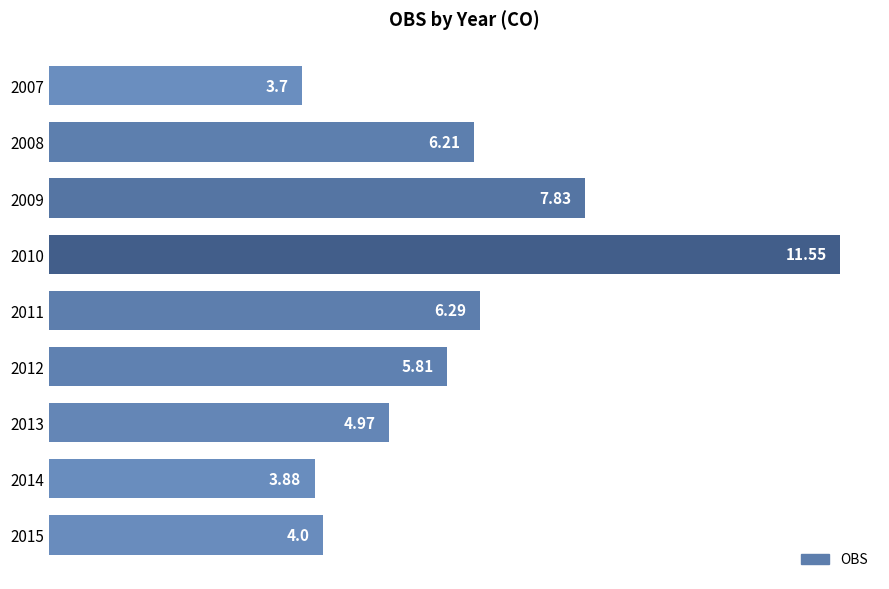

How many bars are there in total?

9